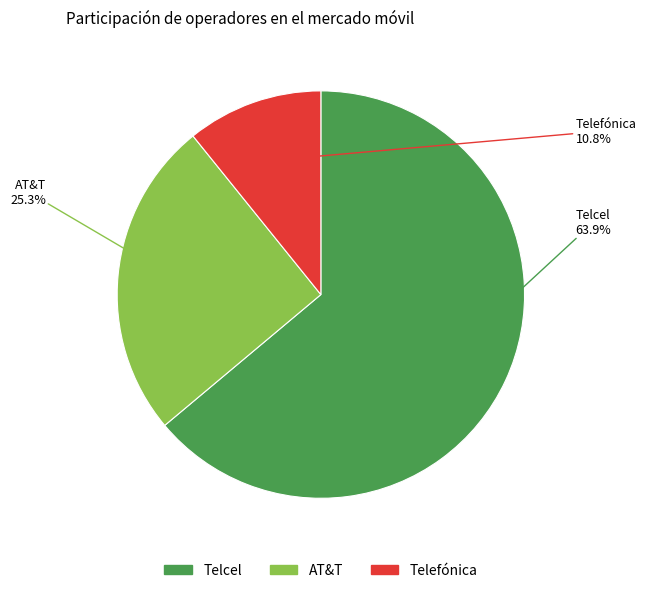

What is the ratio of the value at AT&T to the value at Telcel?

0.4